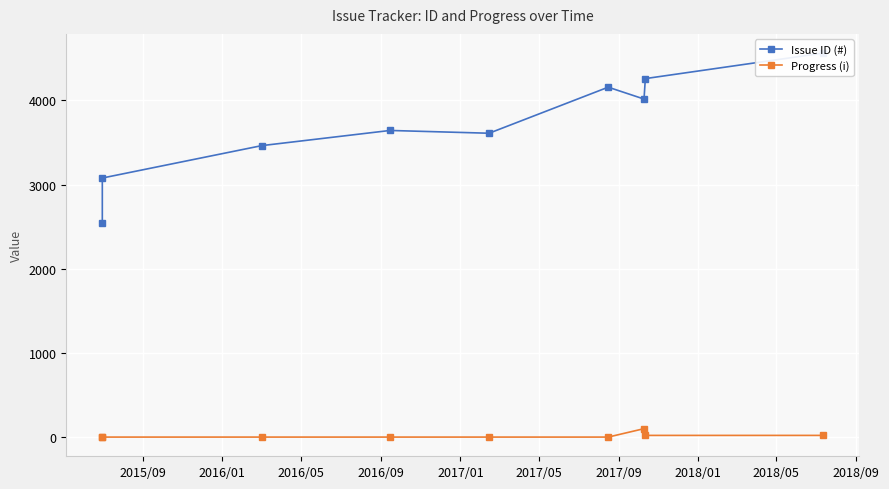

Reading left to right, what are all the values shown in this chart?

Issue ID (#): 2539	3077	3462	3642	3609	4156	4015	4258	4561
Progress (i): 0	0	0	0	0	0	100	20	20